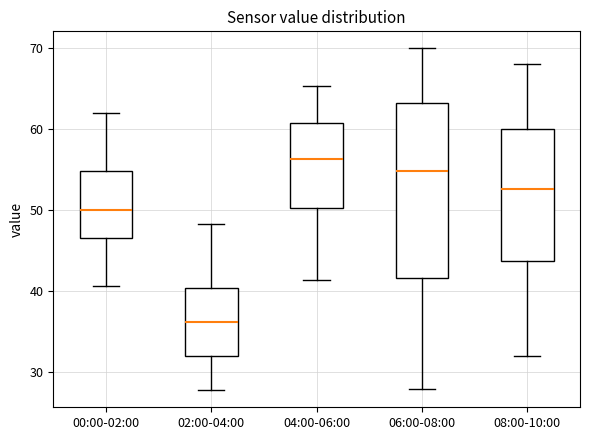

Which box's median line is the lowest?

02:00-04:00